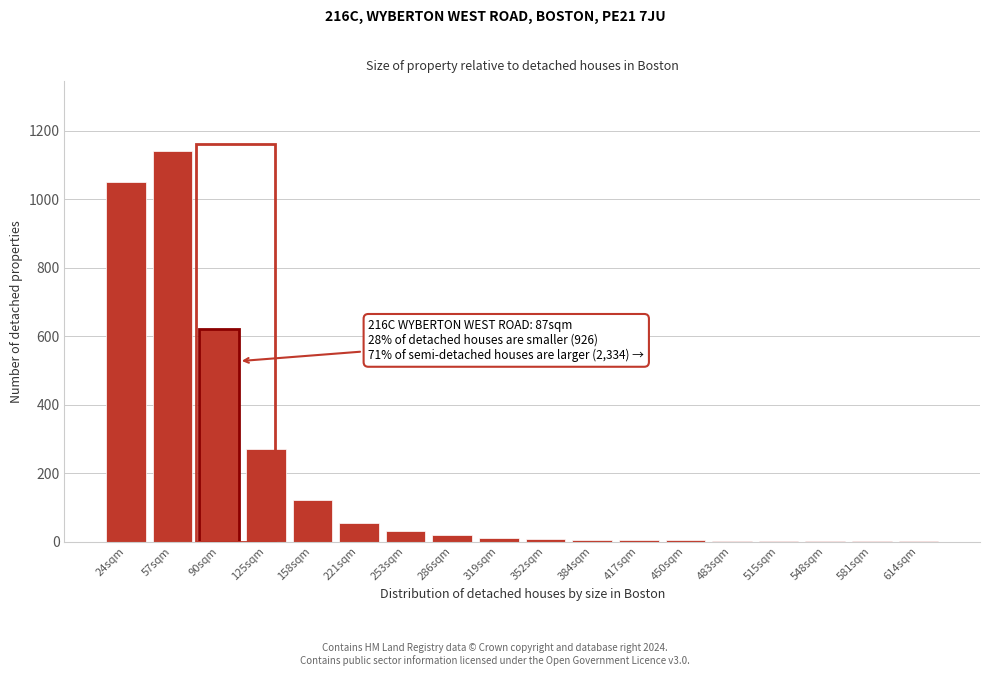

True or false: the data shows 5 at 384sqm.

True